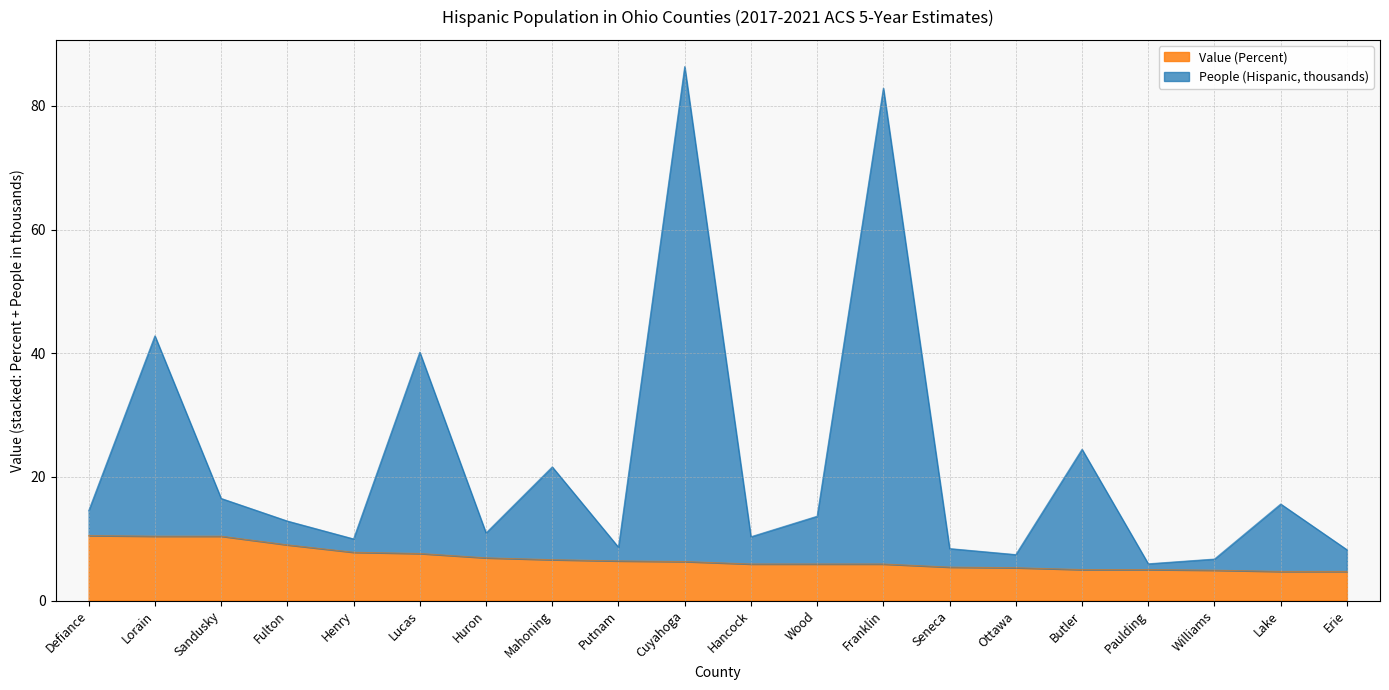

What is the difference between the maximum and minimum values in the Value (Percent) series?

5.8